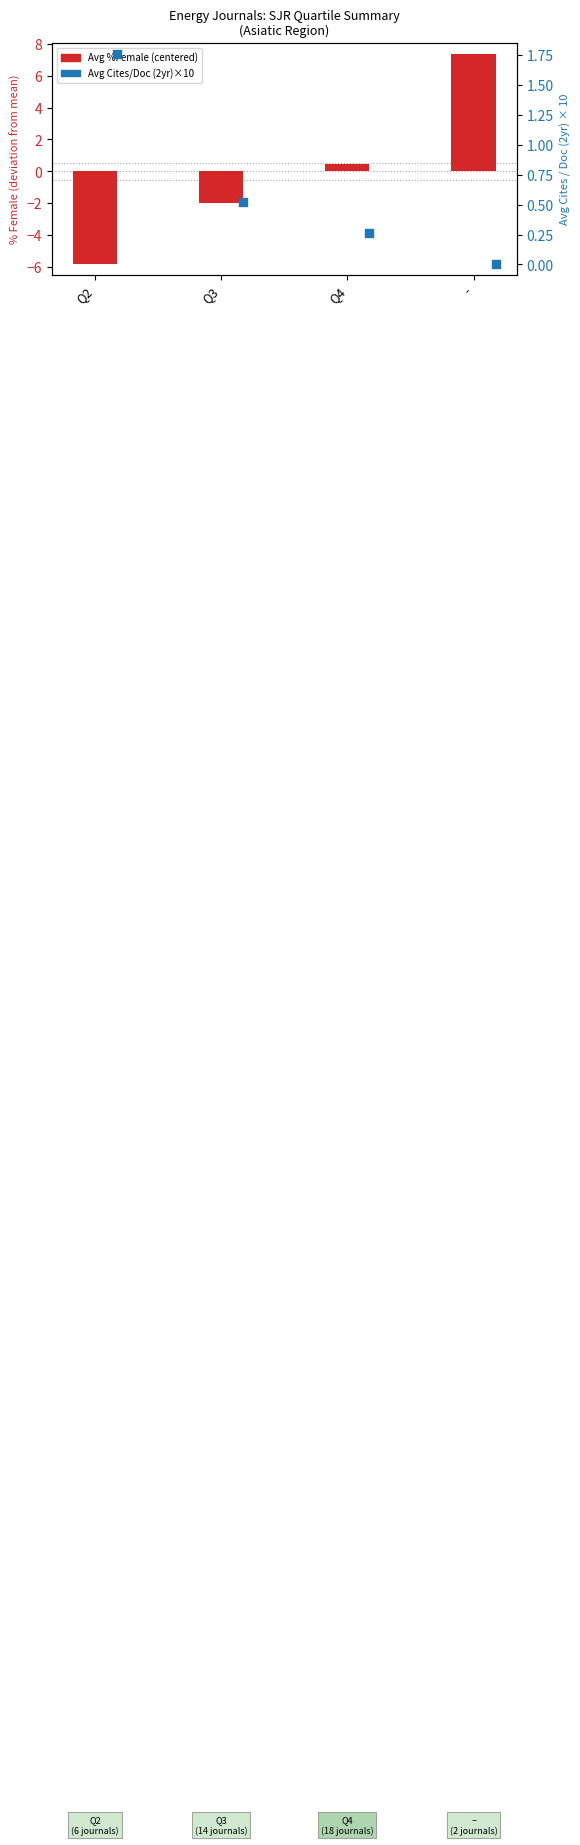

At how many categories does at least one series exceed 0?

4